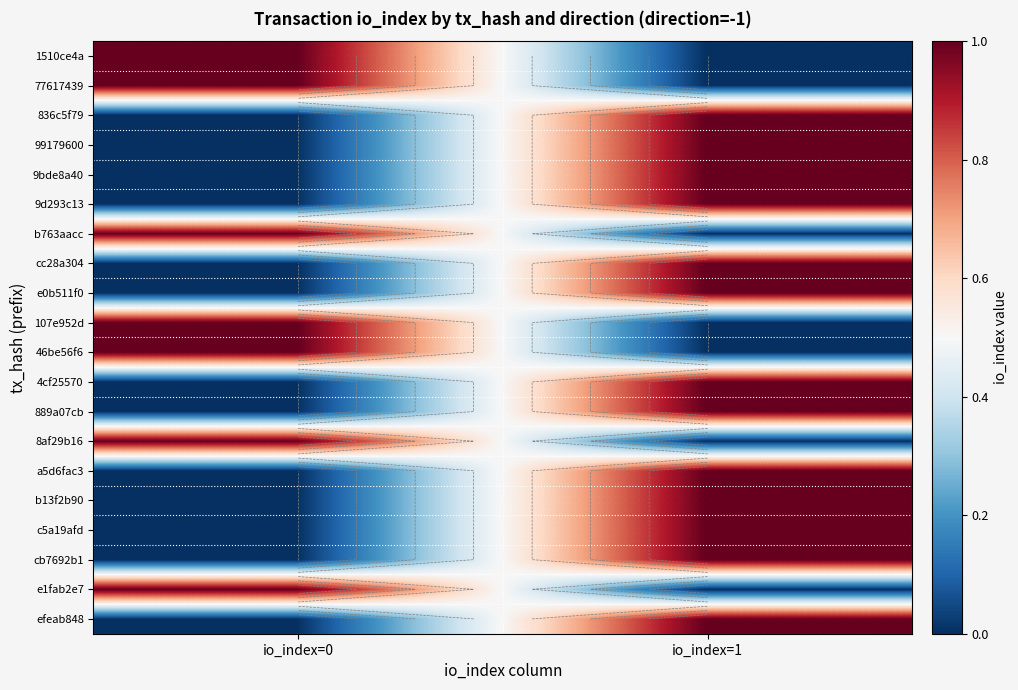

Which has a higher value, io_index=0 or io_index=1?

io_index=0